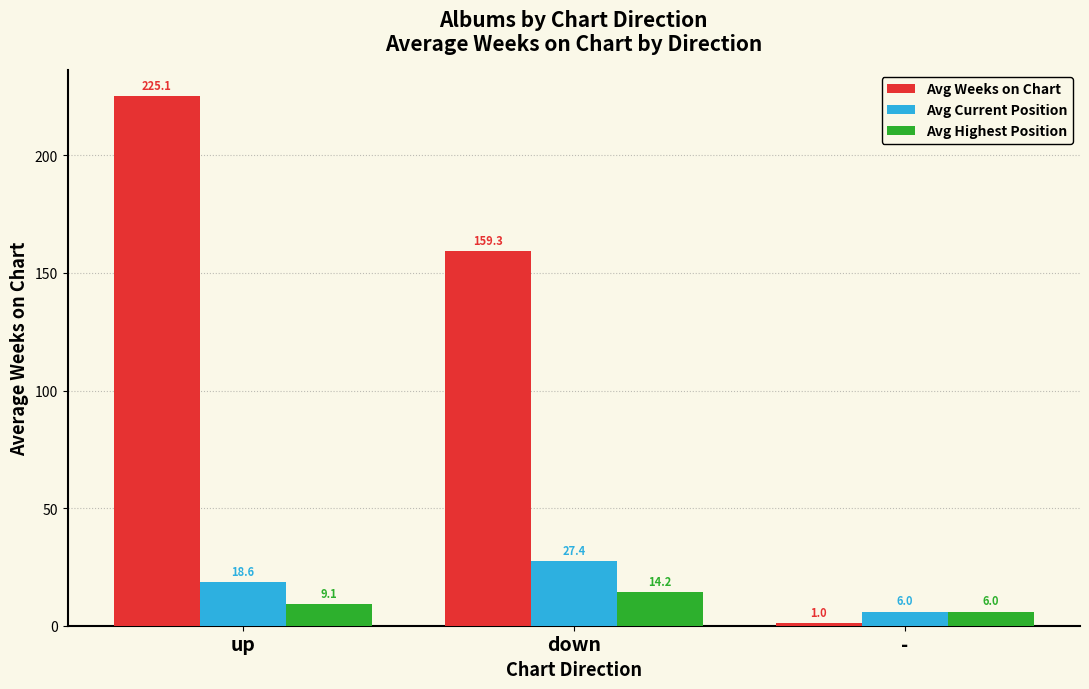

At which category is the sum across all series the highest?

up